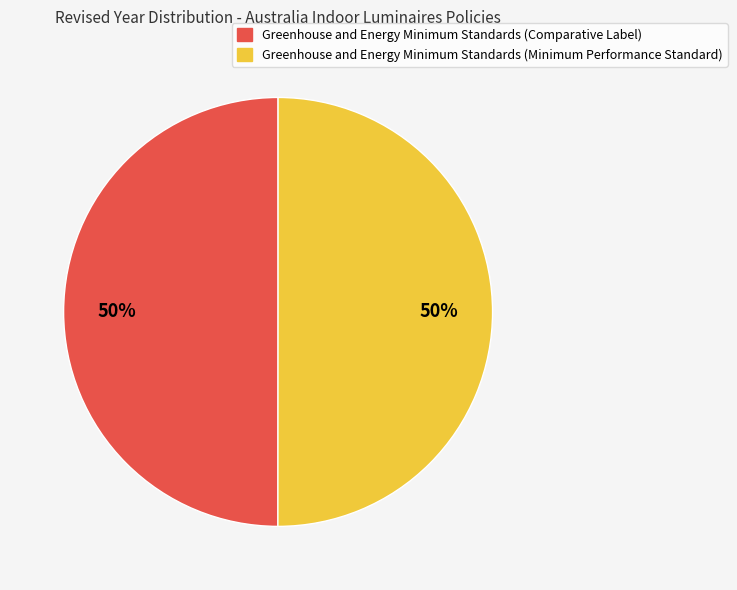

Combined, do Greenhouse and Energy Minimum Standards (Comparative Label) and Greenhouse and Energy Minimum Standards (Minimum Performance Standard) account for over 50%?

Yes